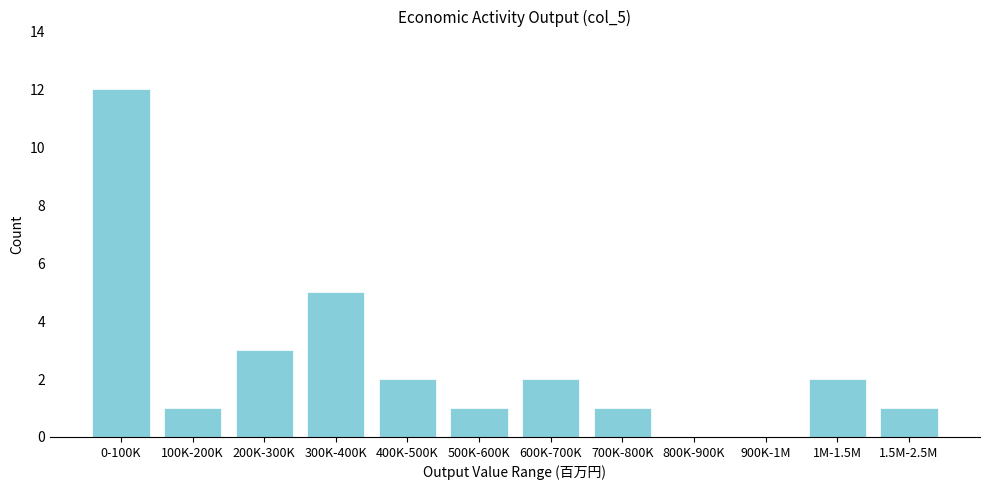

Reading left to right, transcribe all the data shown in this chart.

0-100K=12	100K-200K=1	200K-300K=3	300K-400K=5	400K-500K=2	500K-600K=1	600K-700K=2	700K-800K=1	800K-900K=0	900K-1M=0	1M-1.5M=2	1.5M-2.5M=1